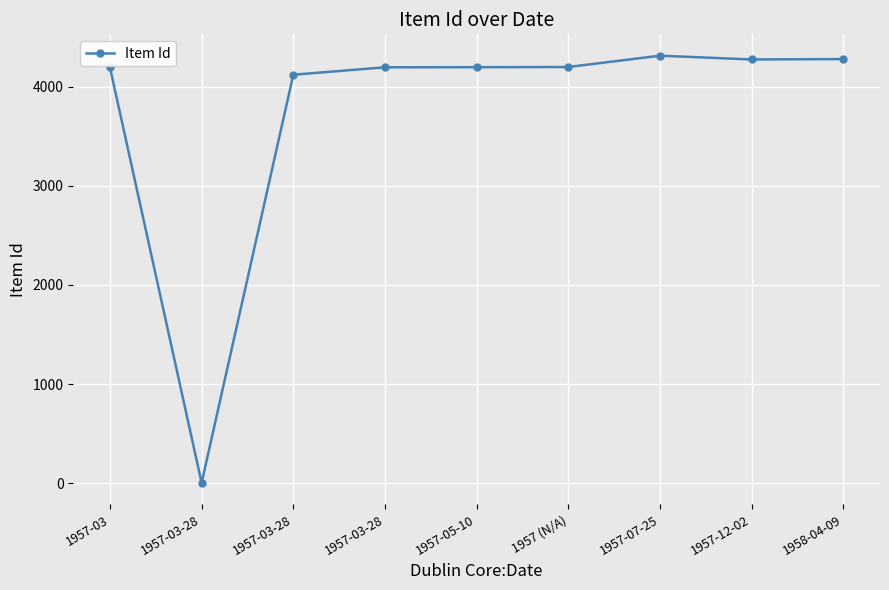

What is the label of the 8th point from the left?

1957-12-02